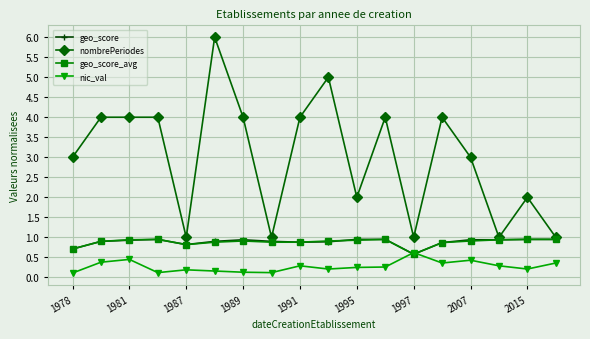

Which series has the largest total across all categories?

nombrePeriodes